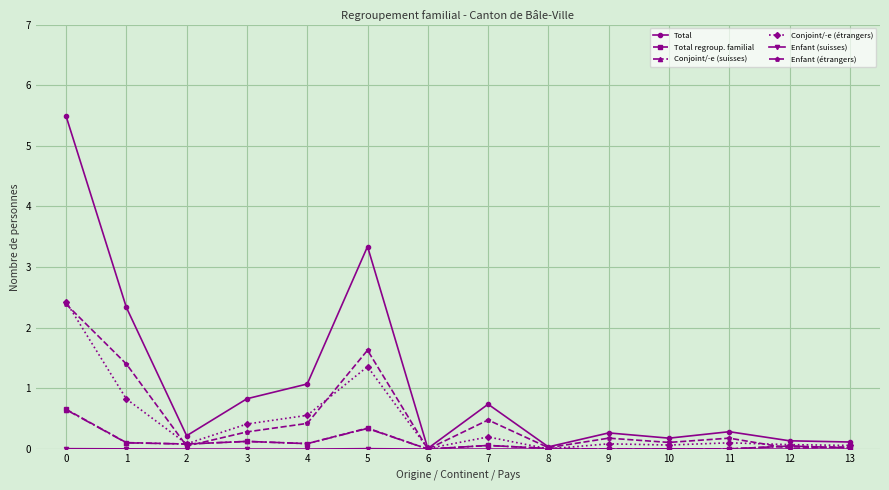

What is the approximate value of Total at 13?

0.1